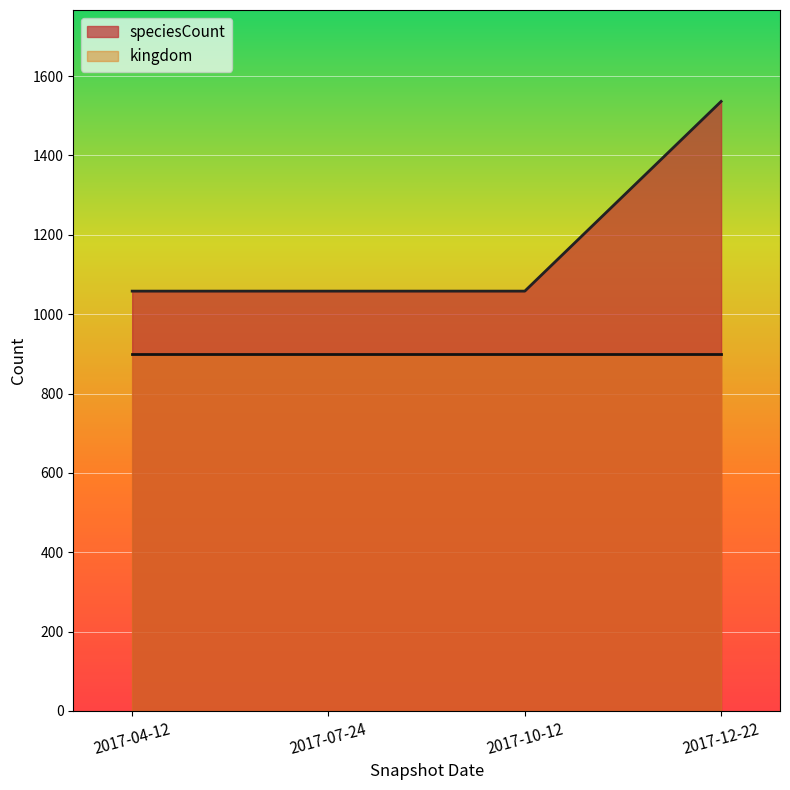

The value of kingdom at 2017-12-22 is 1497. True or false?

False